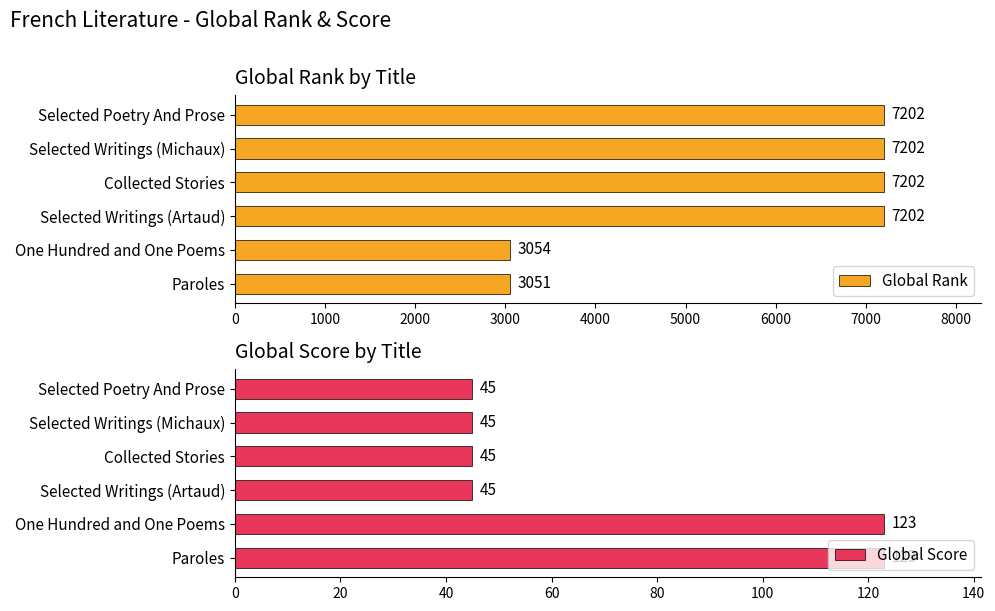

List the series in order of their peak value, lowest first.

Global Score, Global Rank